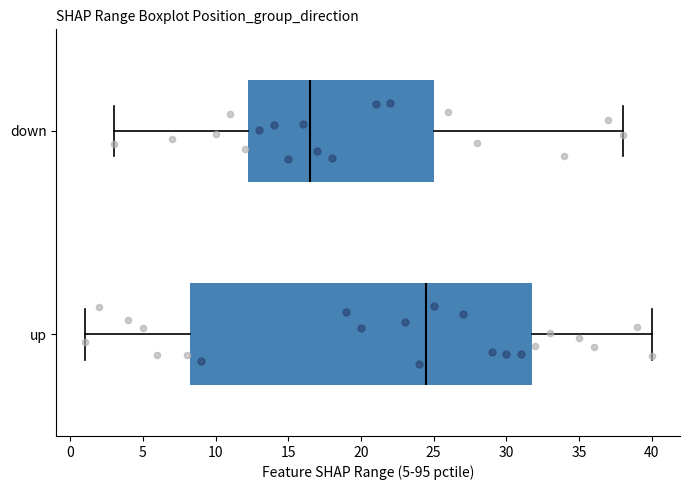

Reading bottom to top, read every box against the x-axis: the position of its median line, the range the box covers, and the ends of its whiskers. The values are not printed on the chart, so give them approximately, as read against the axis.

up: median 24.5, box 8.5 to 32.0, whiskers 1.0 to 40.0
down: median 16.5, box 12.5 to 25.0, whiskers 3.0 to 38.0